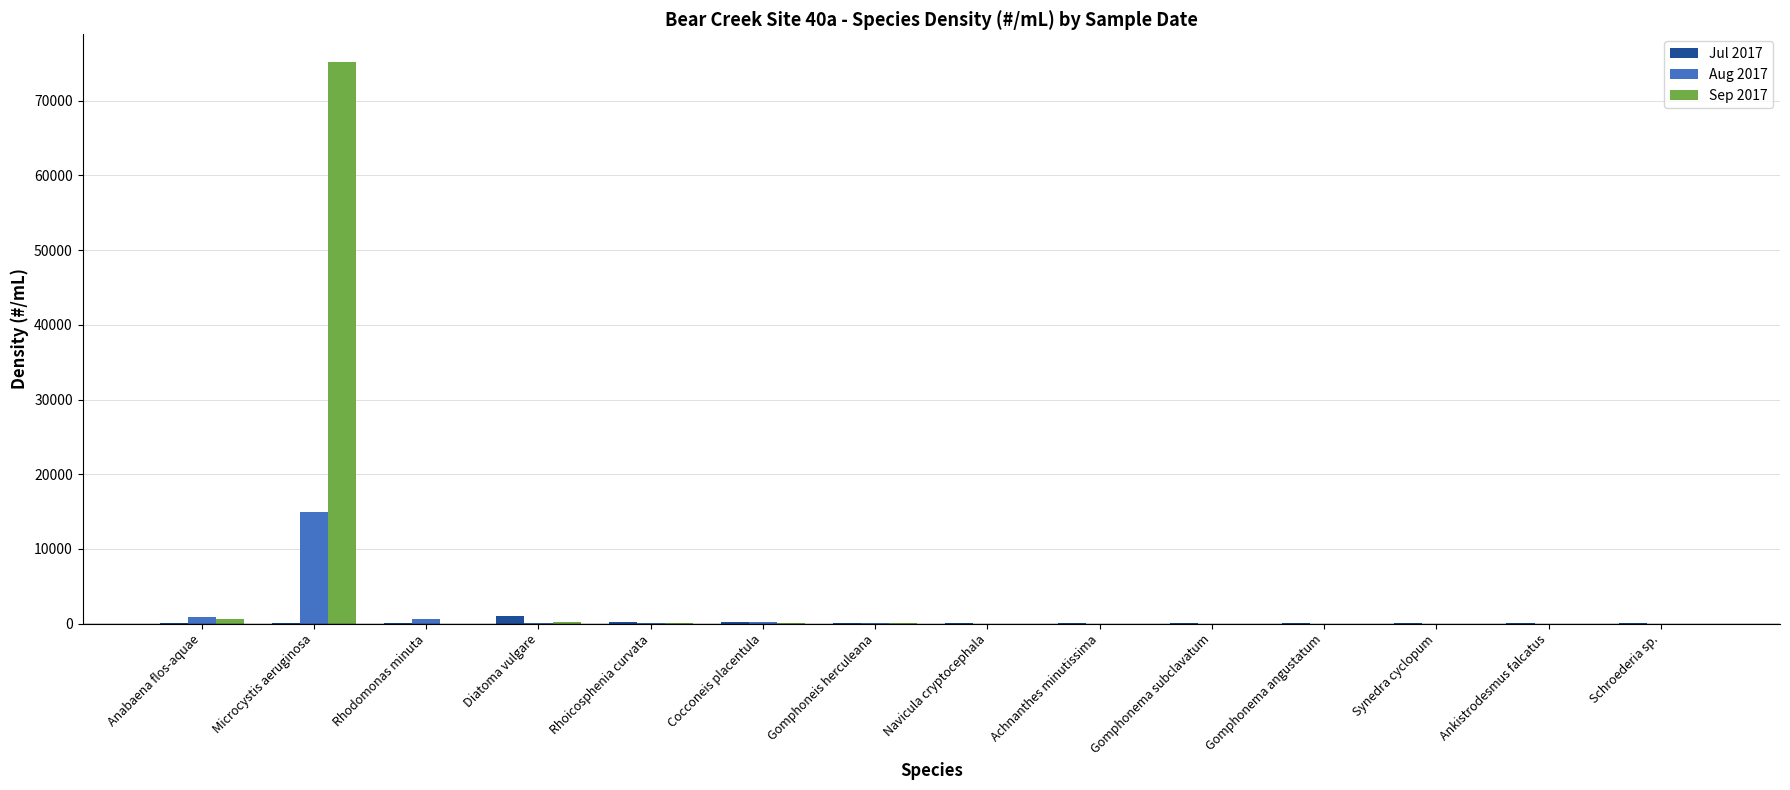

What is the sum of all Jul 2017 values?

1804.4